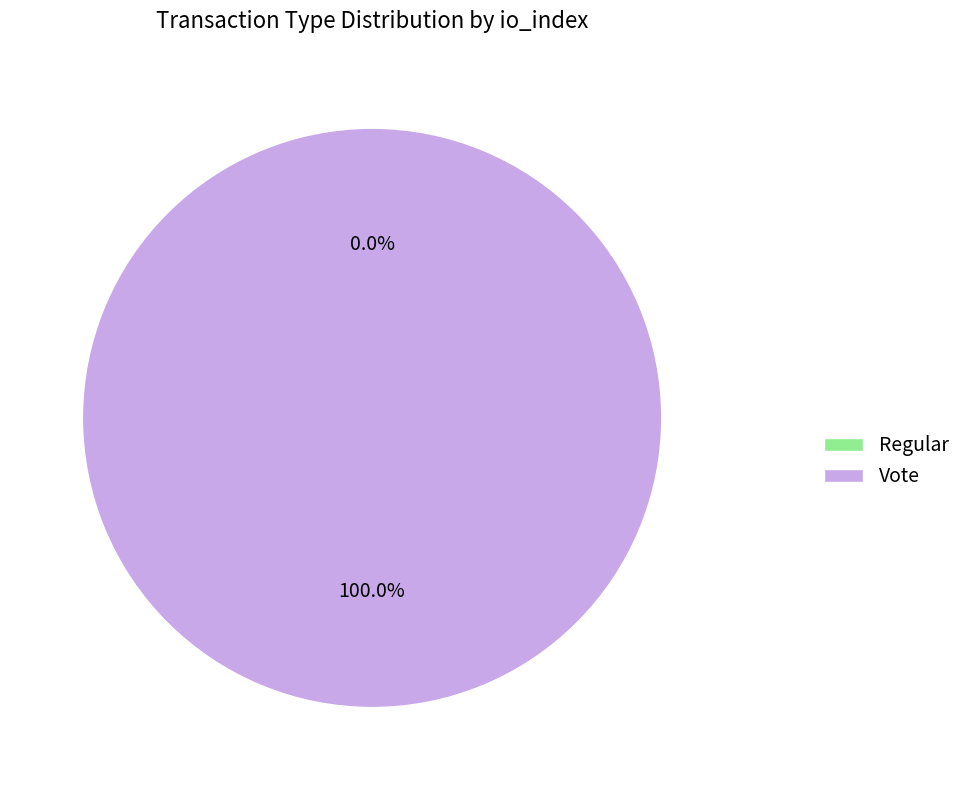

To the nearest percent, what is the difference between the largest and smallest slice percentages?

100%